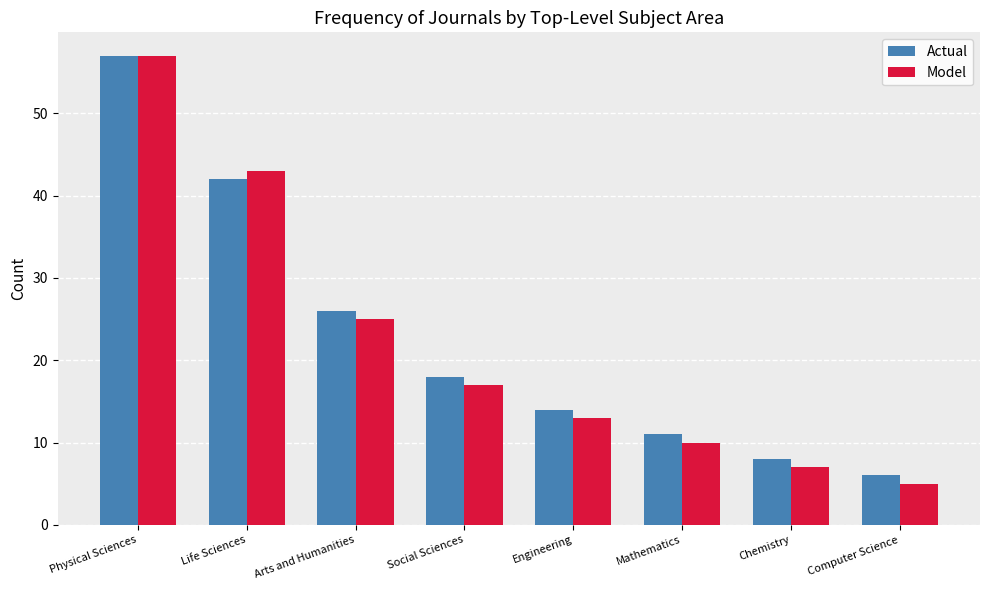

List the series in order of their overall mean, lowest first.

Model, Actual